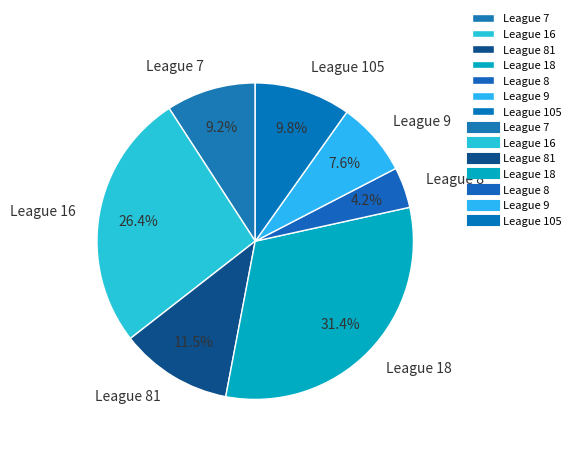

Is League 18 the majority of the pie?

No